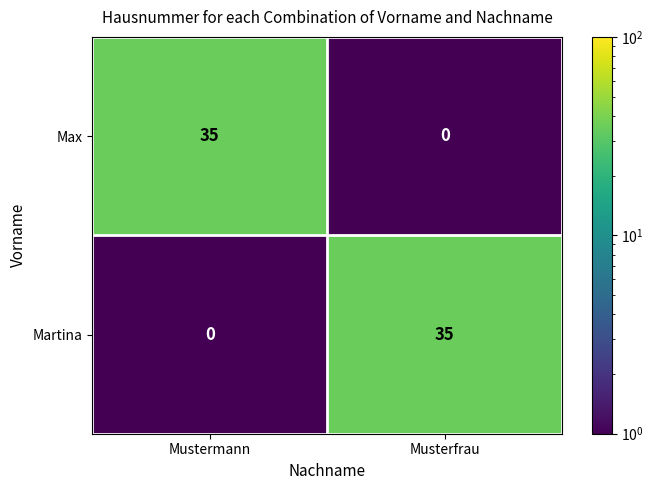

Where is Martina nearest to the value 17?

Mustermann